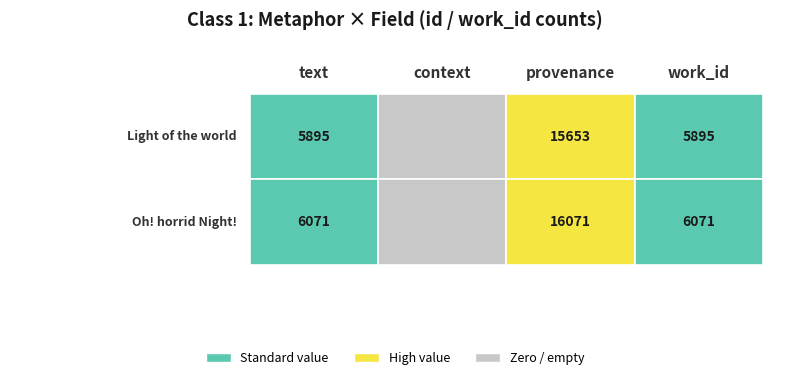

What value does the Oh! horrid Night! series have at 2?

16071